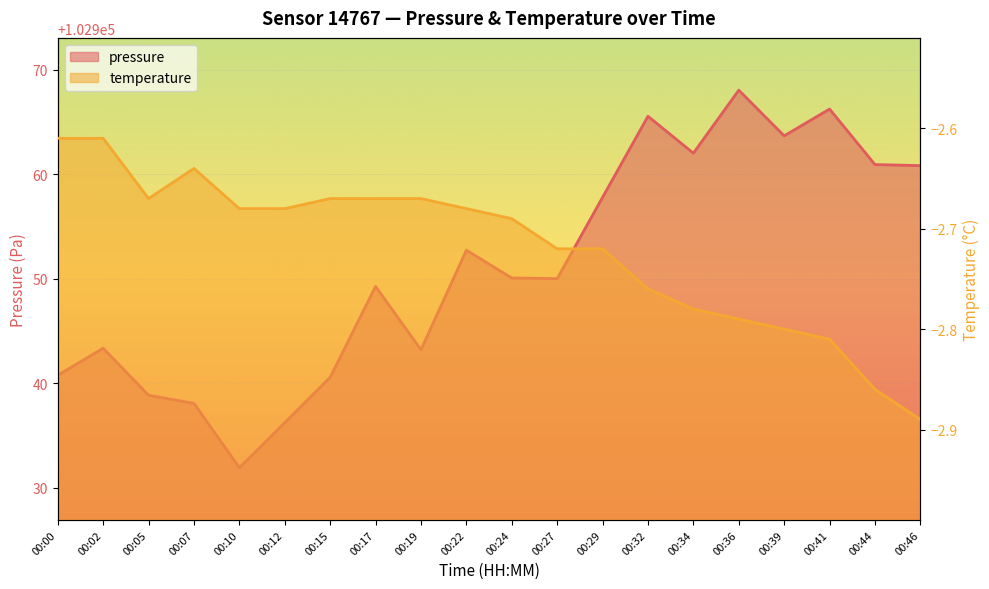

Rank the series at 00:12 from highest to lowest value.

pressure, temperature